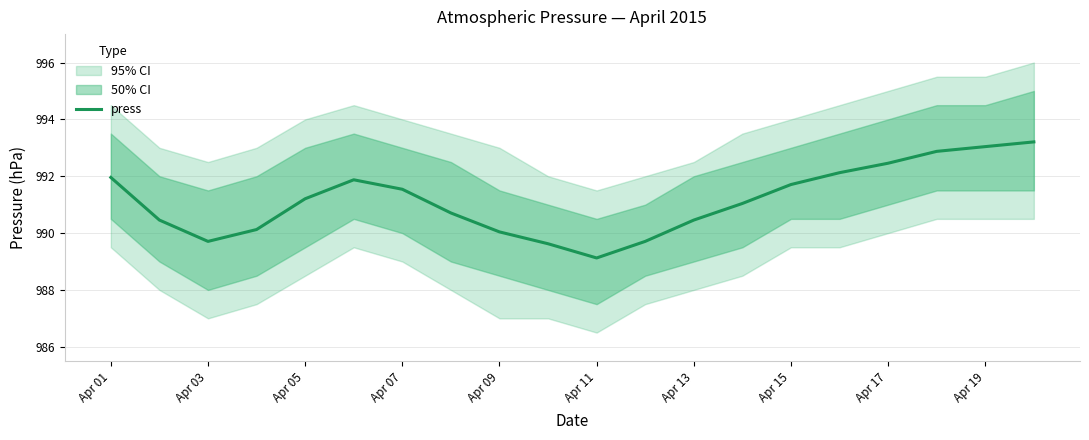

How many values exceed 991?

11